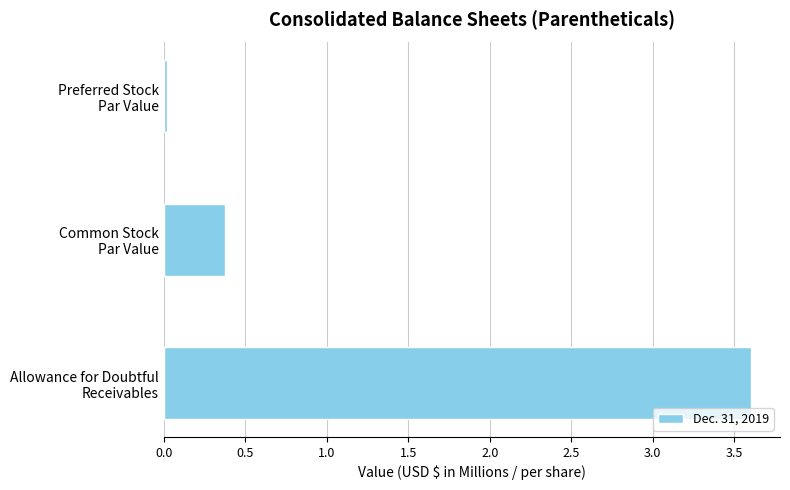

Rank the categories by value from lowest to highest.

Preferred Stock
Par Value, Common Stock
Par Value, Allowance for Doubtful
Receivables